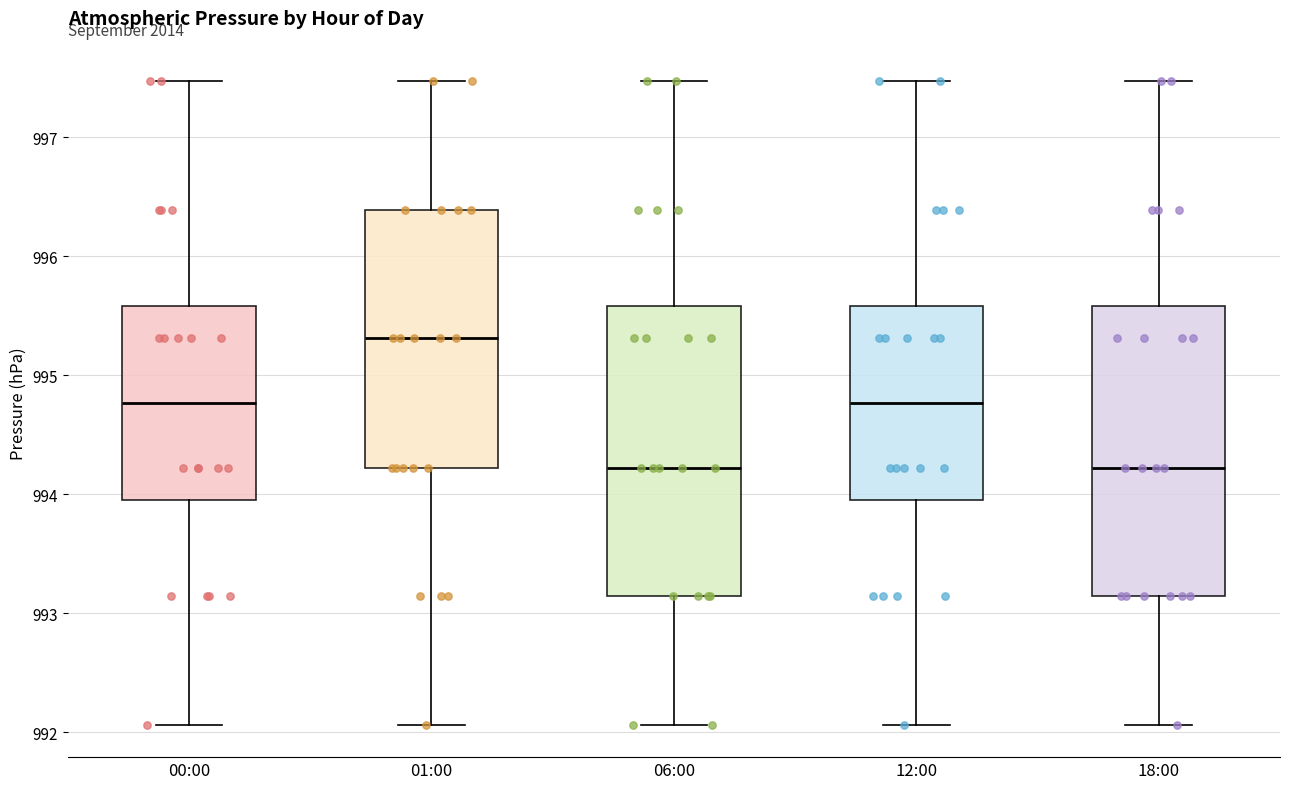

Reading left to right, transcribe this box plot: for each box, give where its median line is, the range the box spans, and where its two whiskers end, as read against the y-axis. The values are not printed on the chart, so give them approximately, as read against the axis.

00:00: median 994.8, box 994.0 to 995.6, whiskers 992.1 to 997.5
01:00: median 995.3, box 994.2 to 996.4, whiskers 992.1 to 997.5
06:00: median 994.2, box 993.1 to 995.6, whiskers 992.1 to 997.5
12:00: median 994.8, box 994.0 to 995.6, whiskers 992.1 to 997.5
18:00: median 994.2, box 993.1 to 995.6, whiskers 992.1 to 997.5